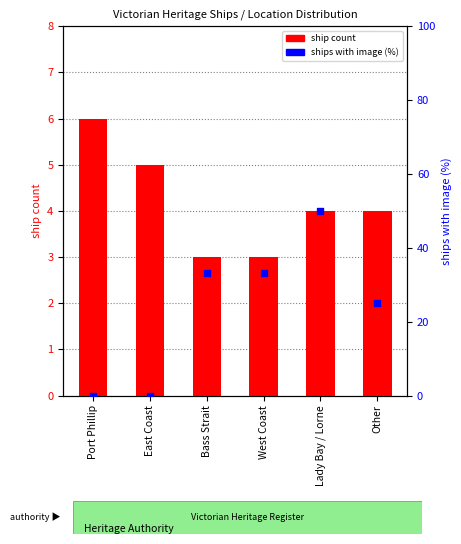

Is the value of ships with image (%) at Port Phillip greater than the value of ship count at Lady Bay / Lorne?

No